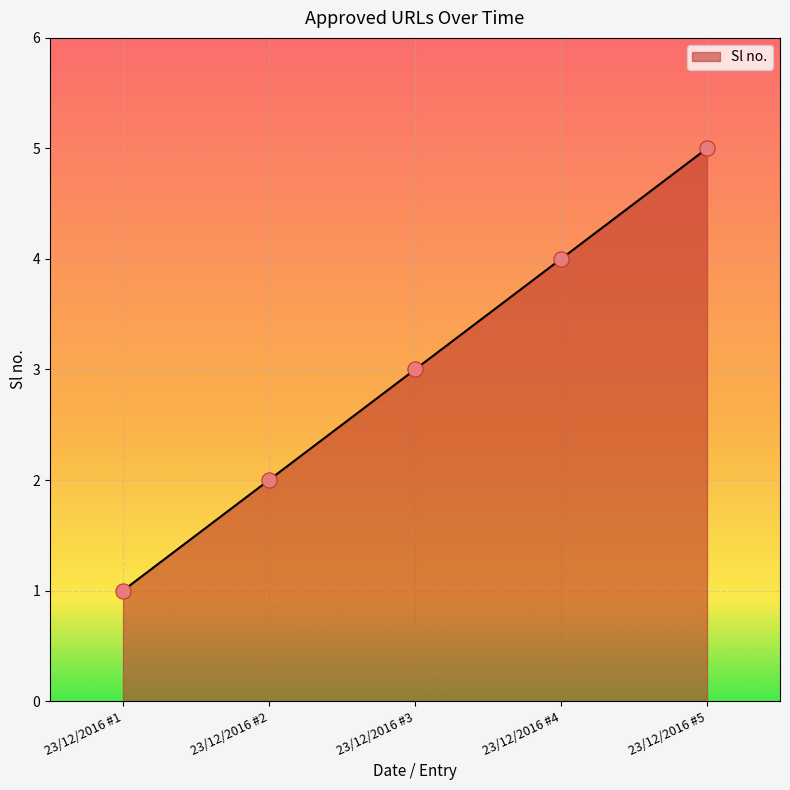

Between 23/12/2016 #1 and 23/12/2016 #2, which is larger?

23/12/2016 #2